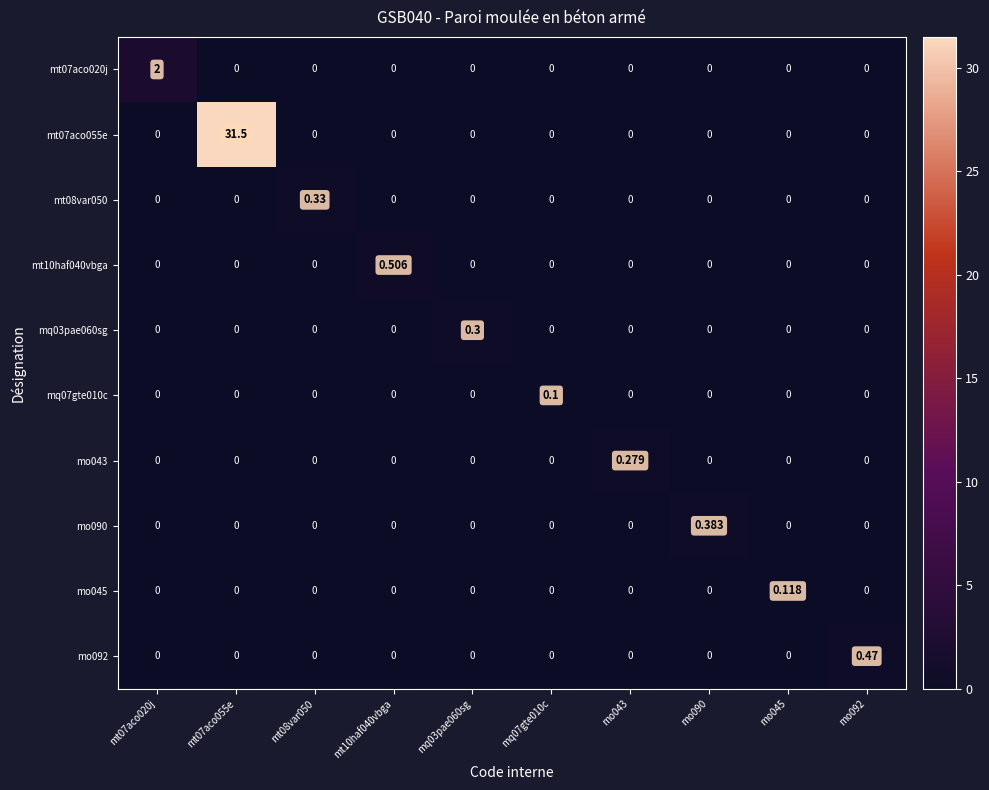

Which series changed the most between mq07gte010c and mo043?

mo043